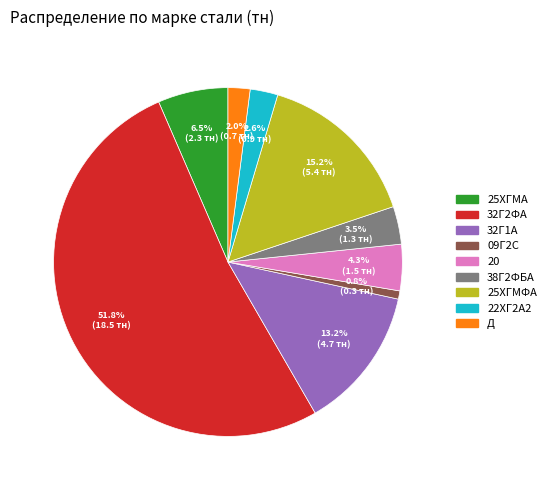

What is the largest slice in the pie chart?

32Г2ФА